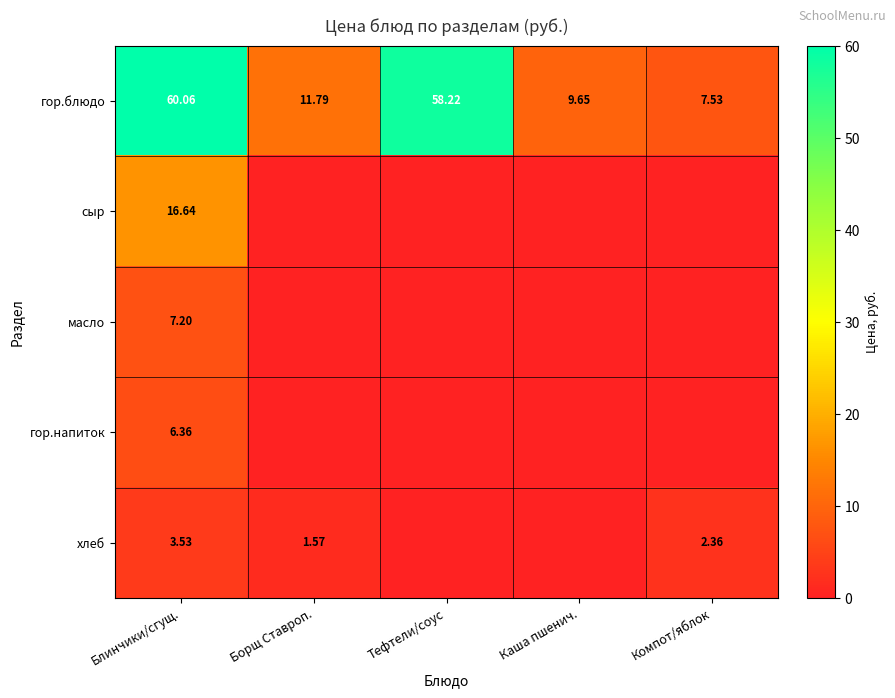

Which has a higher value, Компот/яблок or Борщ Ставроп.?

Борщ Ставроп.